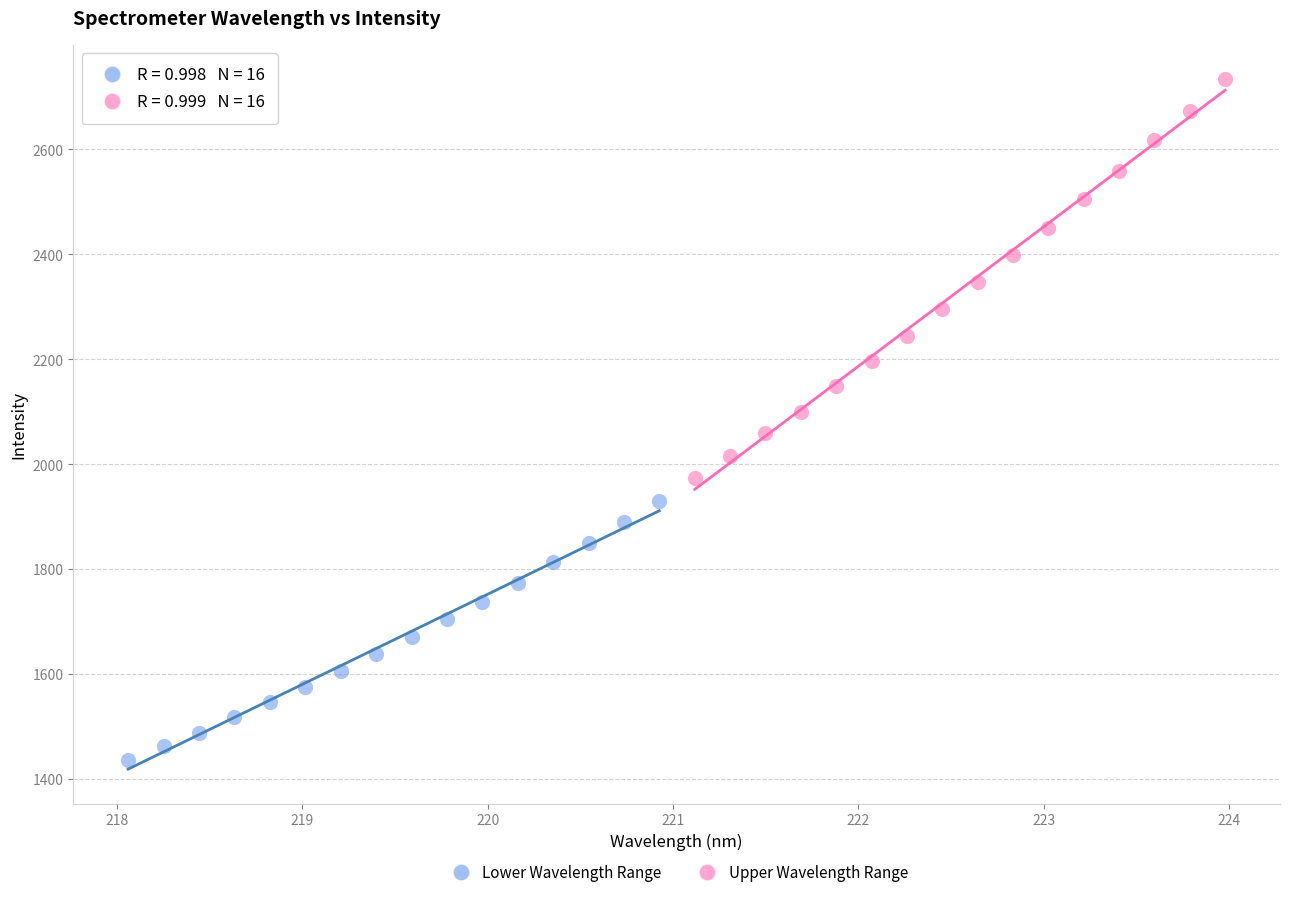

Which series reaches the maximum Y coordinate?

Upper Wavelength Range